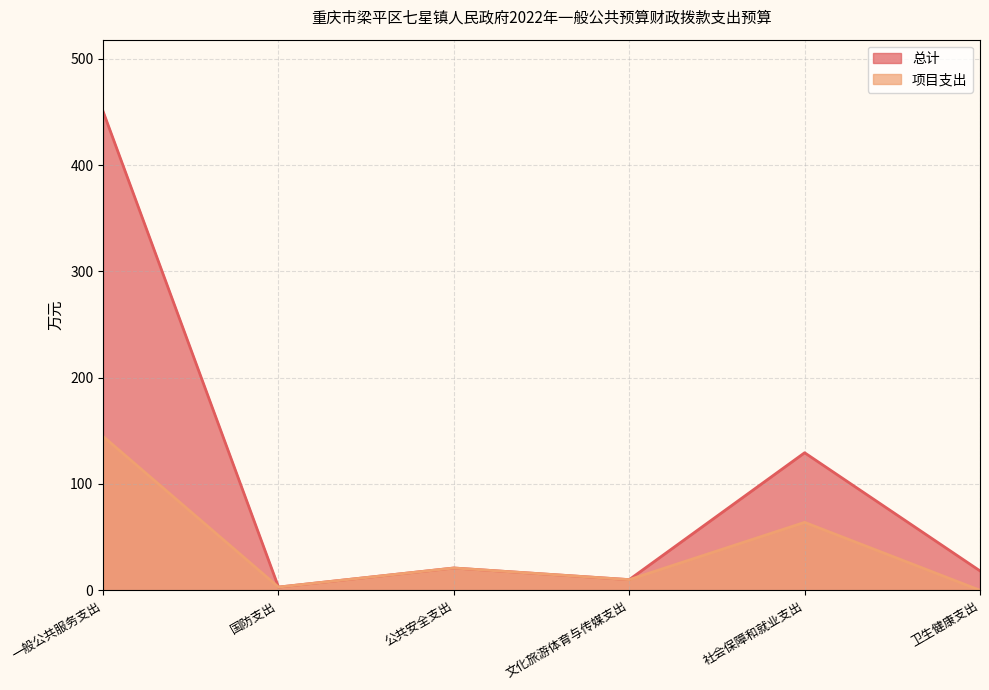

True or false: 项目支出 and 总计 cross at least once.

False